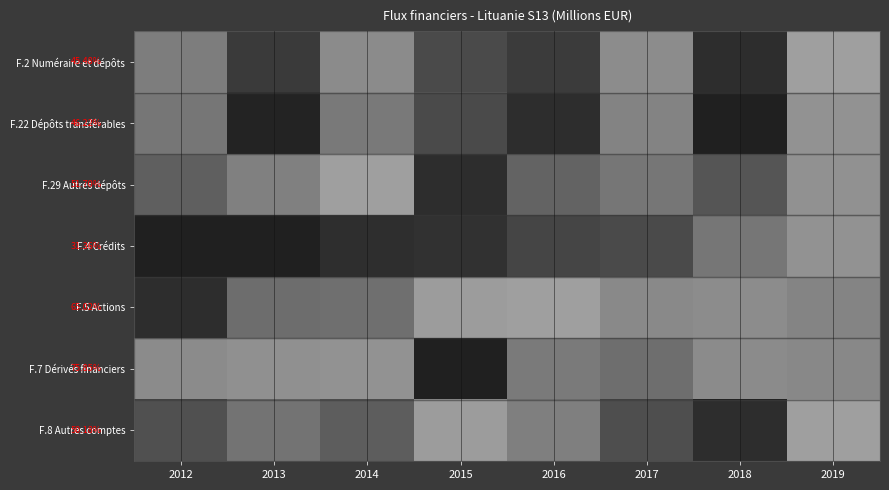

What is the total value across all series at 2015?

2.6